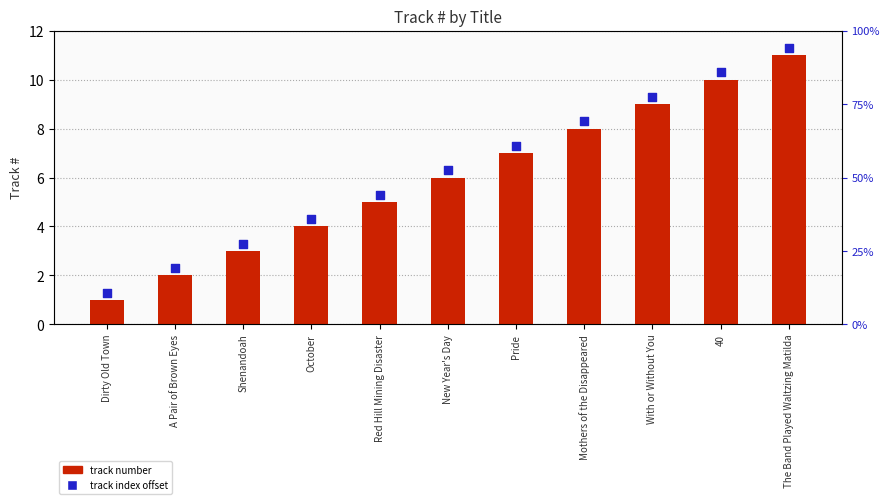

Which series contains the lowest Y value?

track number